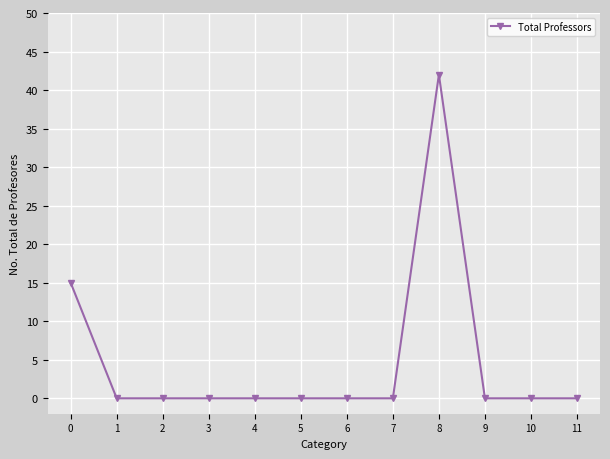

Reading right to left, list all the values displayed in this chart.

11=0	10=0	9=0	8=42	7=0	6=0	5=0	4=0	3=0	2=0	1=0	0=15